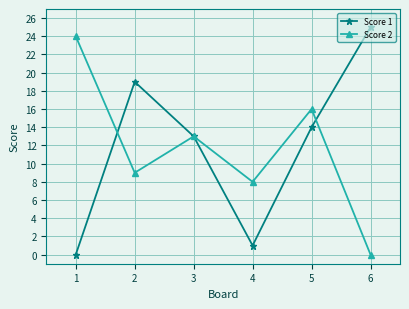

What is the difference between the Score 2 values at 1 and 3?

11